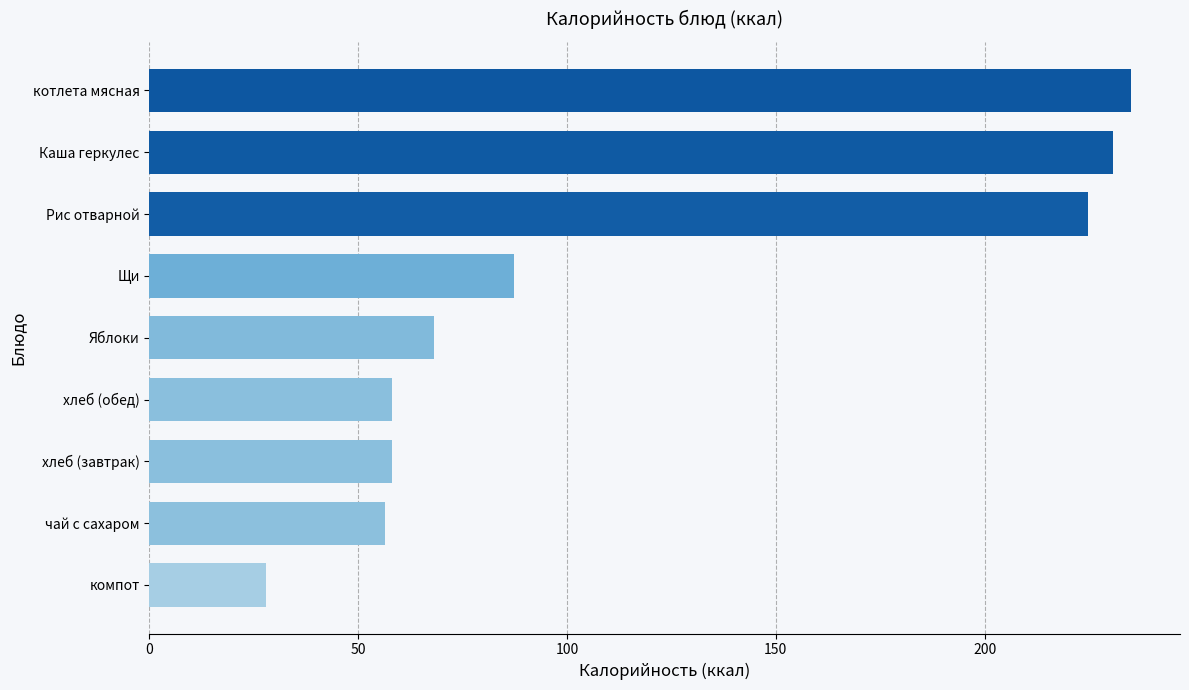

What is the minimum value shown in the chart?

28.0